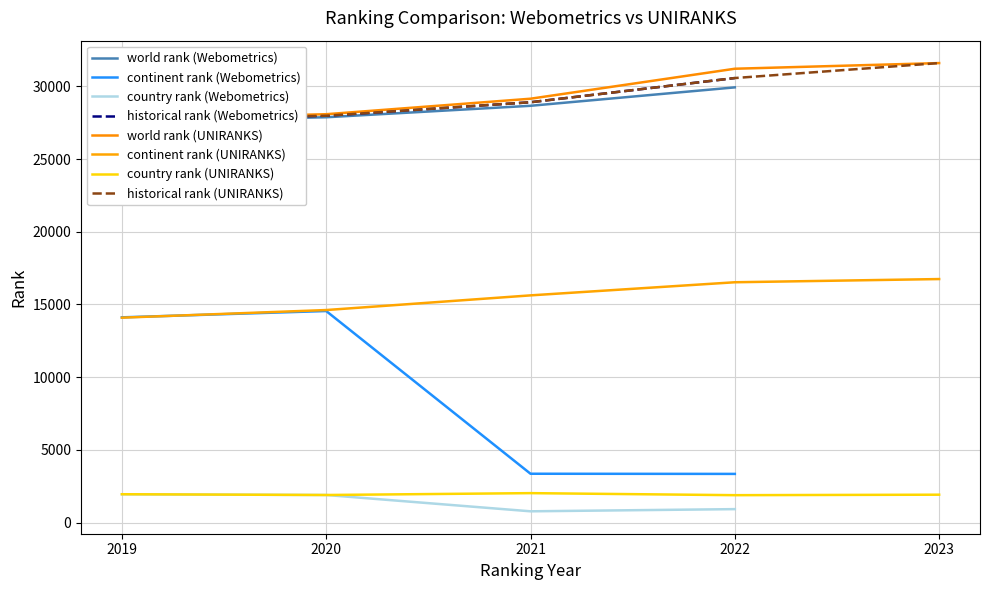

Between 2020 and 2019, which is larger?

2020